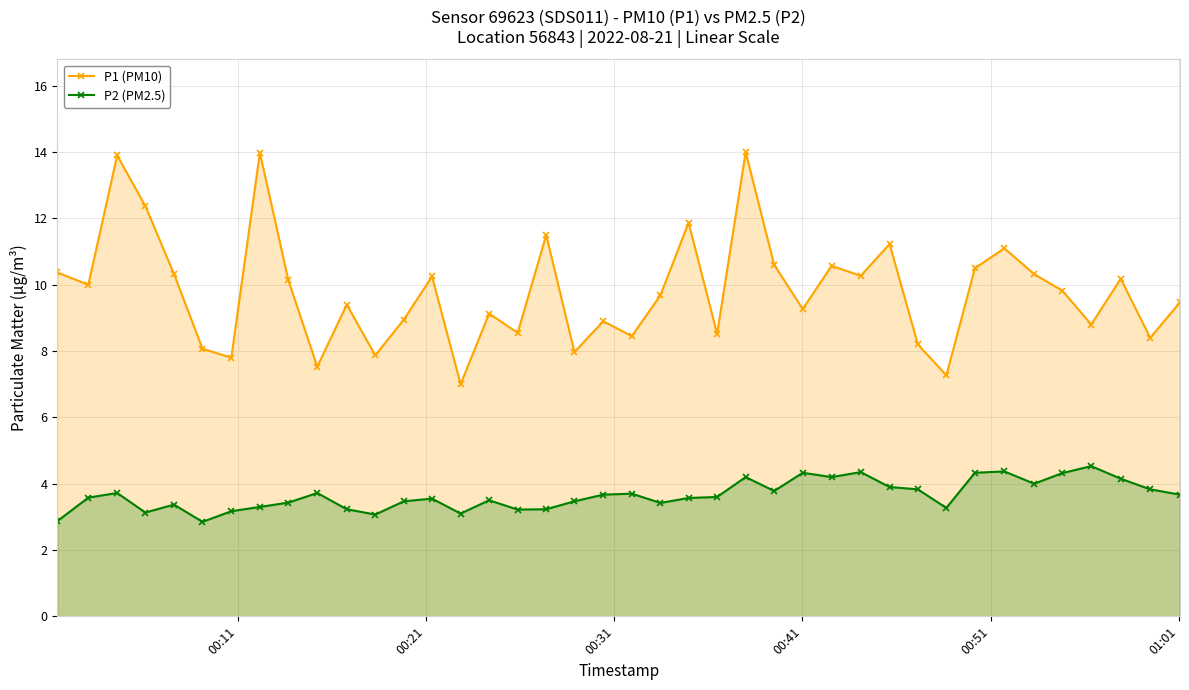

How many lines are shown in the chart?

2